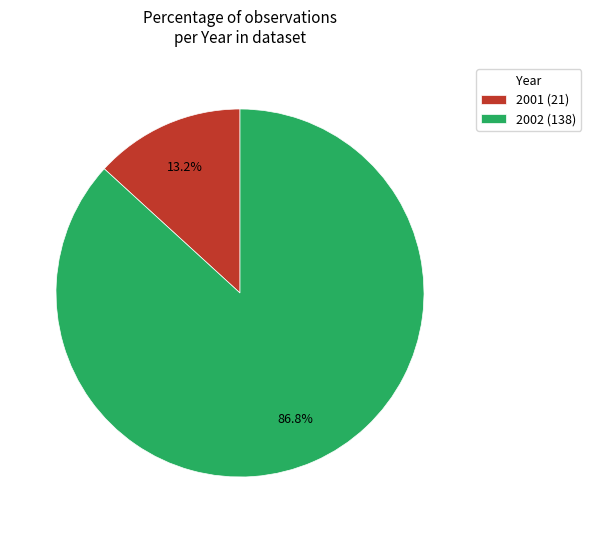

How many slices are in this pie chart?

2